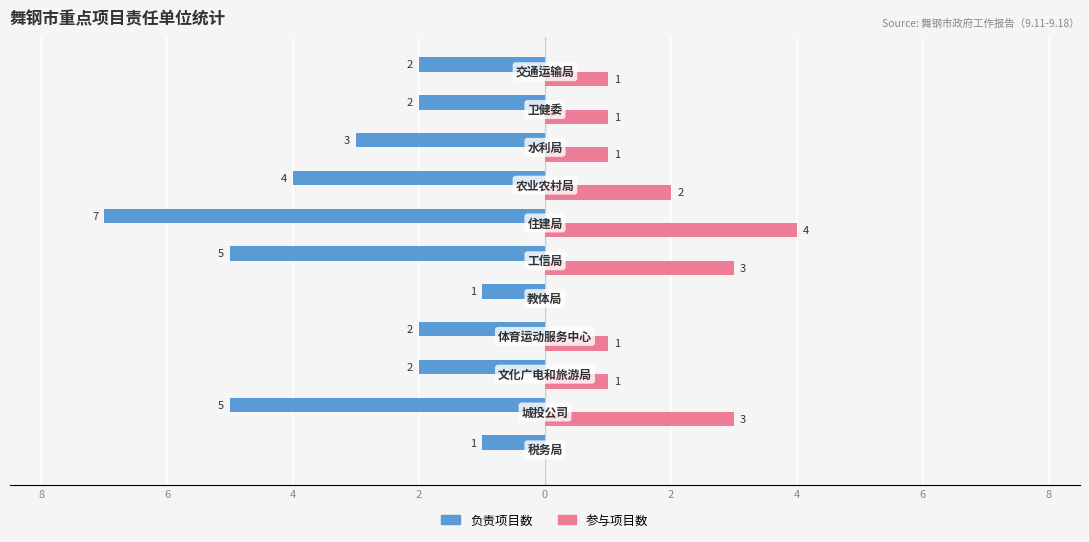

What are all the series names shown in the legend?

负责项目数, 参与项目数